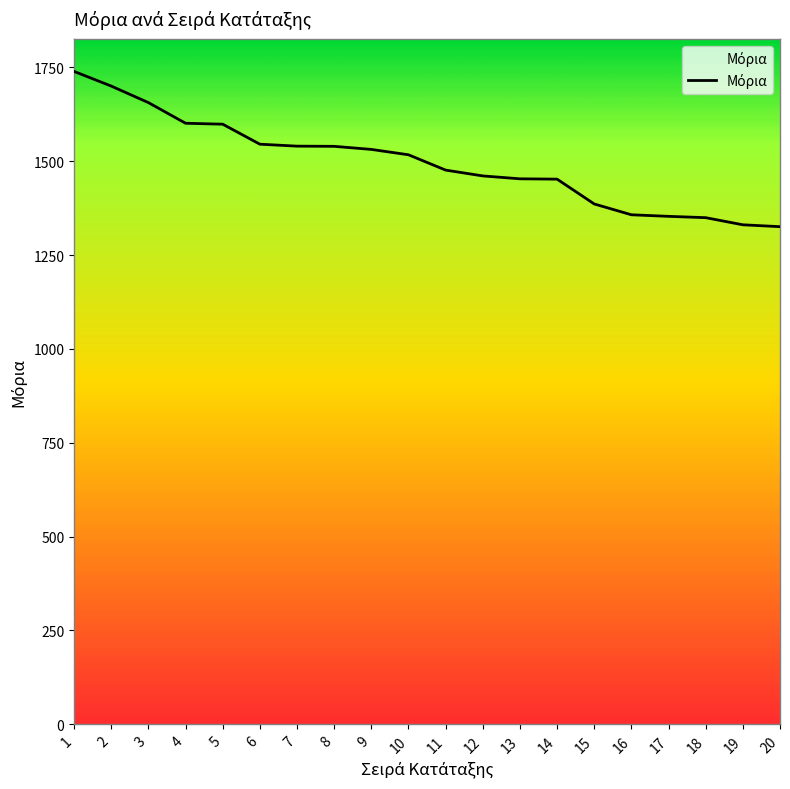

Does the chart have visible grid lines?

No